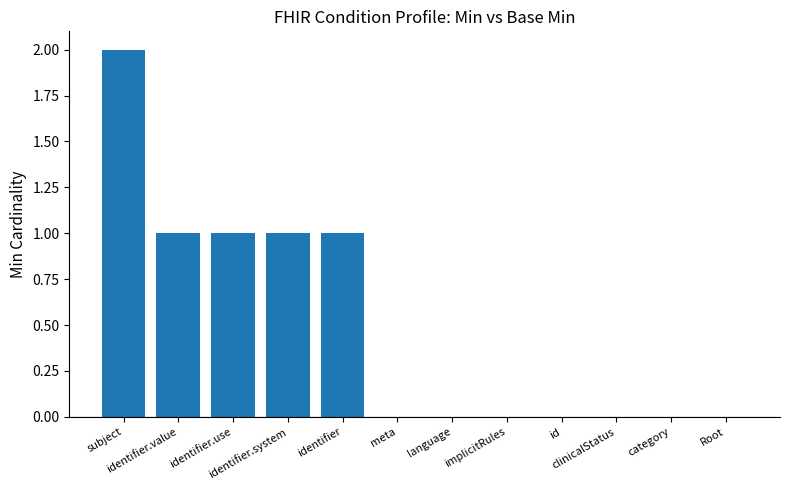

Reading left to right, transcribe all the data shown in this chart.

2	1	1	1	1	0	0	0	0	0	0	0